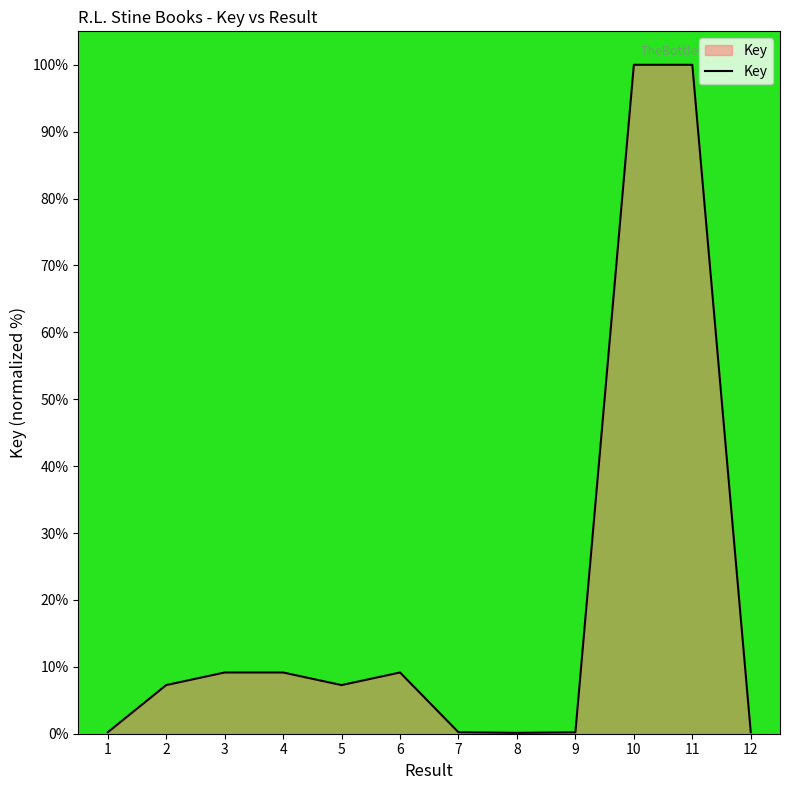

What is the ratio of the value at 4 to the value at 5?

1.3